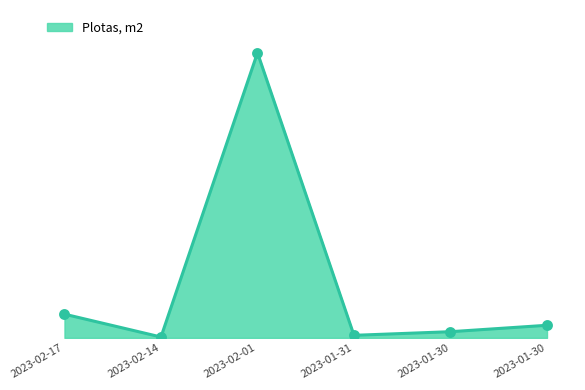

What is the change in value from 2023-02-01 to 2023-01-31?

-7593.5